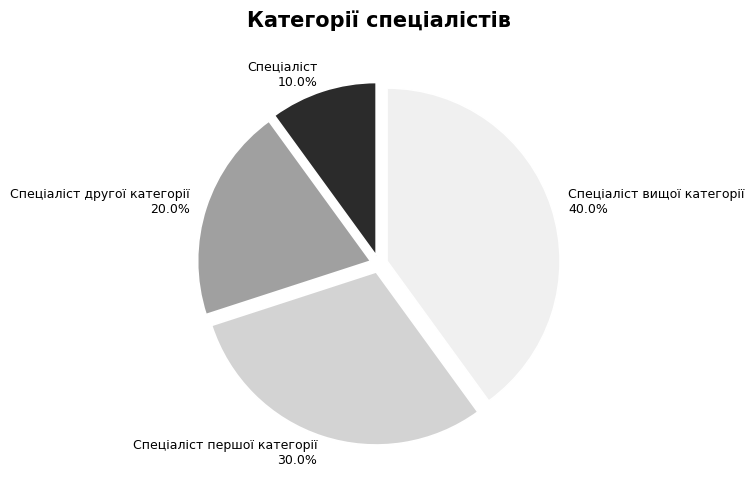

Does Спеціаліст першої категорії represent more than half of the total?

No